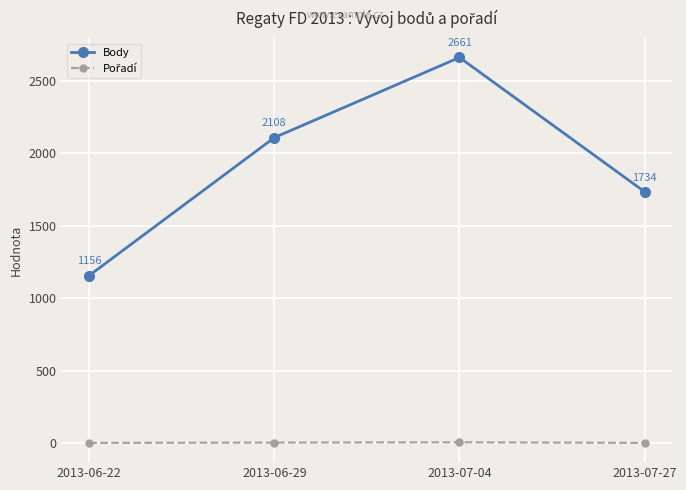

Which series has the largest total across all categories?

Body